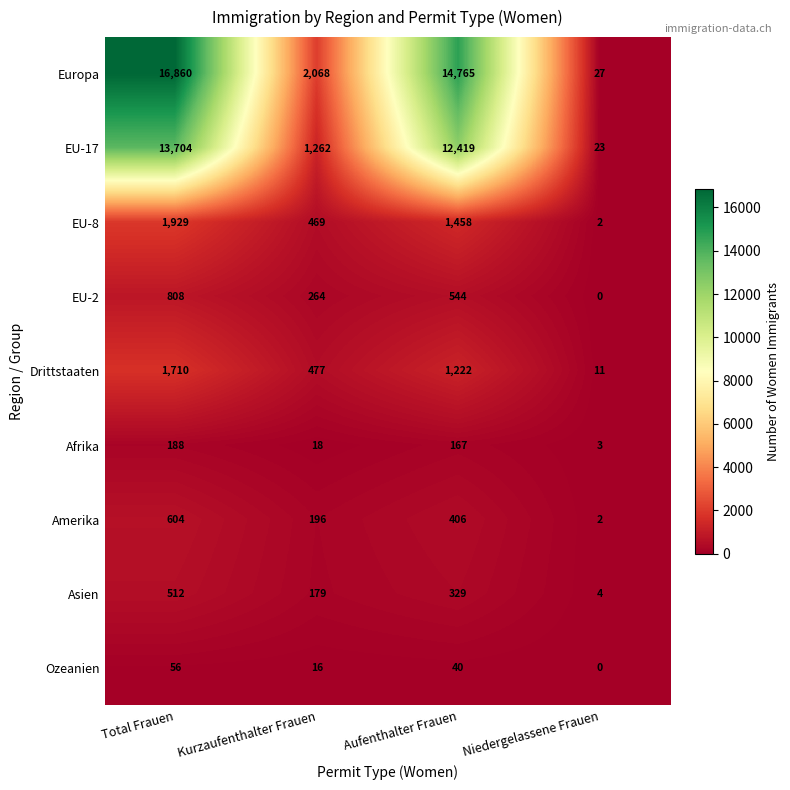

How many data points does each series have?

4